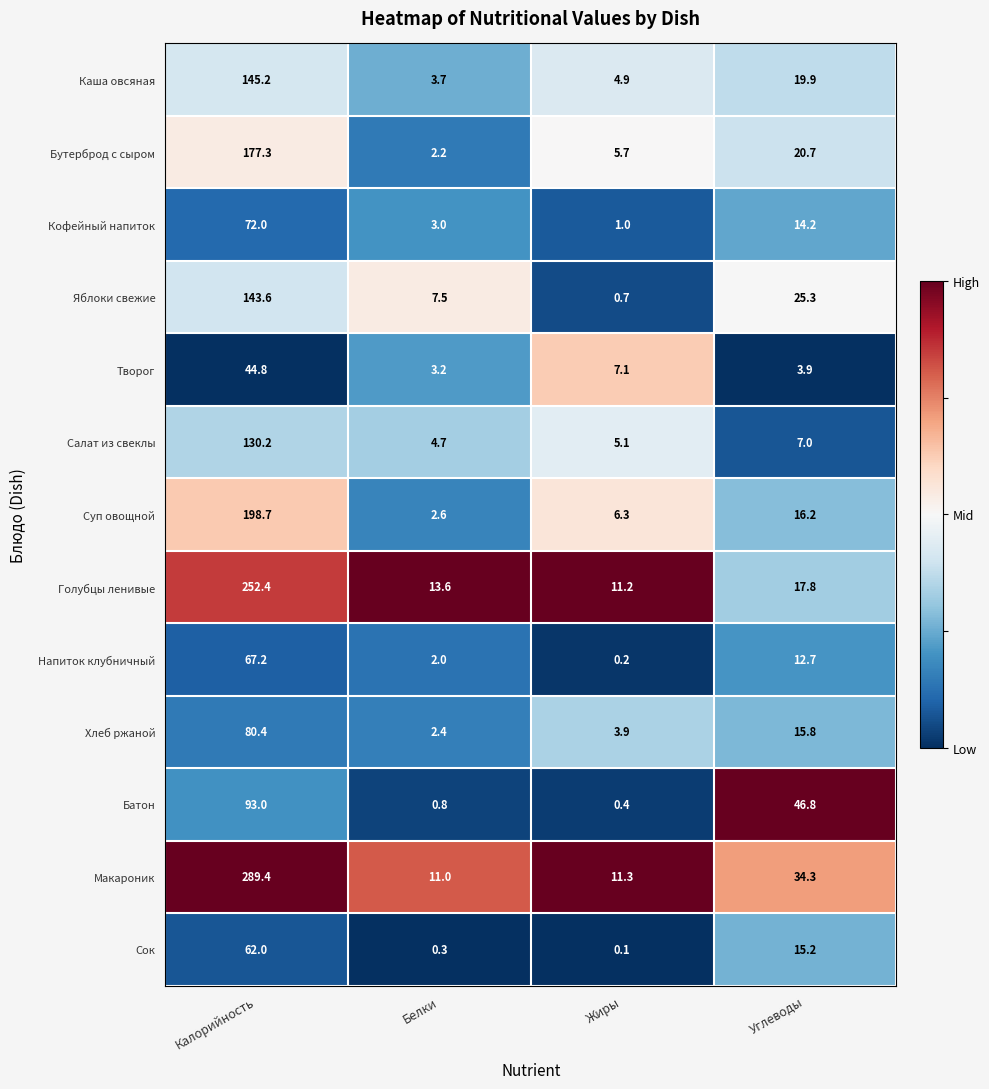

Where does the Каша овсяная series first go above 19?

Калорийность